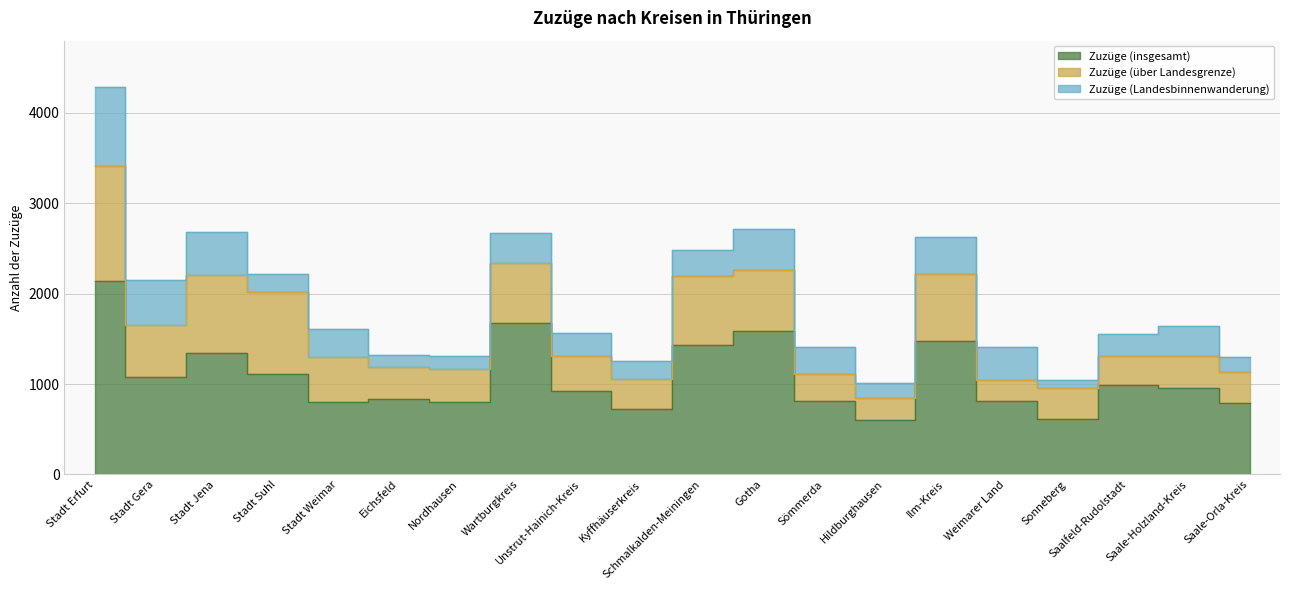

Rank the series at Gotha from lowest to highest value.

Zuzüge (Landesbinnenwanderung), Zuzüge (über Landesgrenze), Zuzüge (insgesamt)